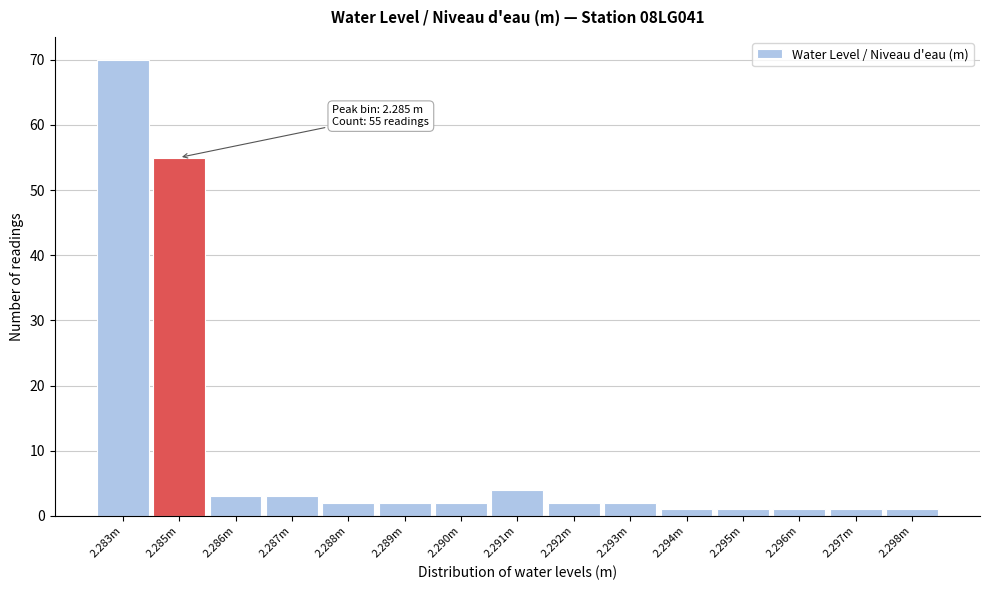

Reading right to left, list all the values displayed in this chart.

2.298m=1	2.297m=1	2.296m=1	2.295m=1	2.294m=1	2.293m=2	2.292m=2	2.291m=4	2.290m=2	2.289m=2	2.288m=2	2.287m=3	2.286m=3	2.285m=55	2.283m=70